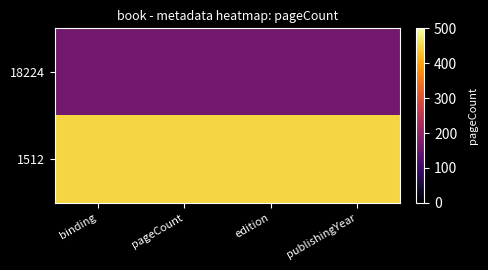

Reading right to left, extract all data points from this chart.

18224: publishingYear=160	edition=160	pageCount=160	binding=160
1512: publishingYear=448	edition=448	pageCount=448	binding=448